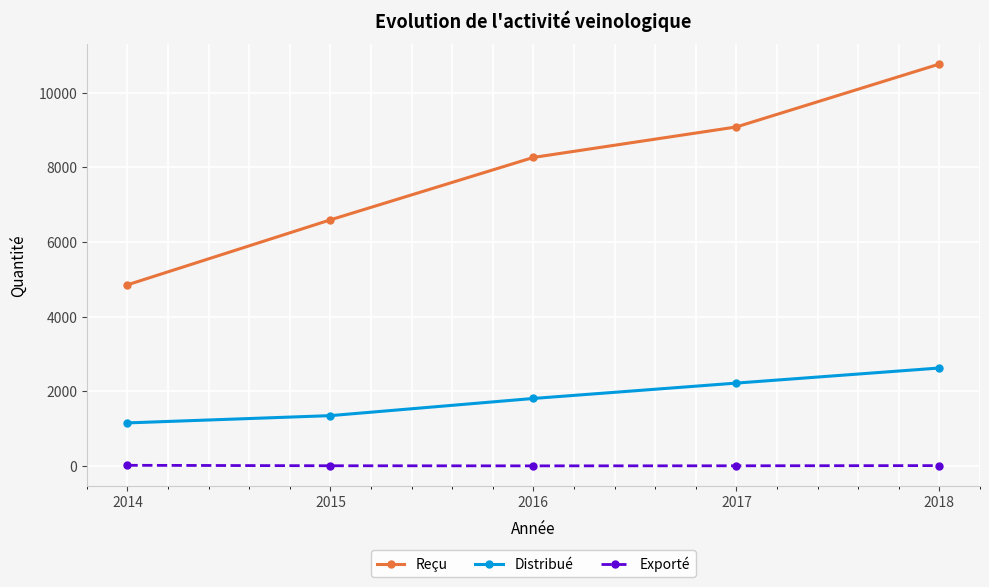

How many distinct data groups are displayed?

3